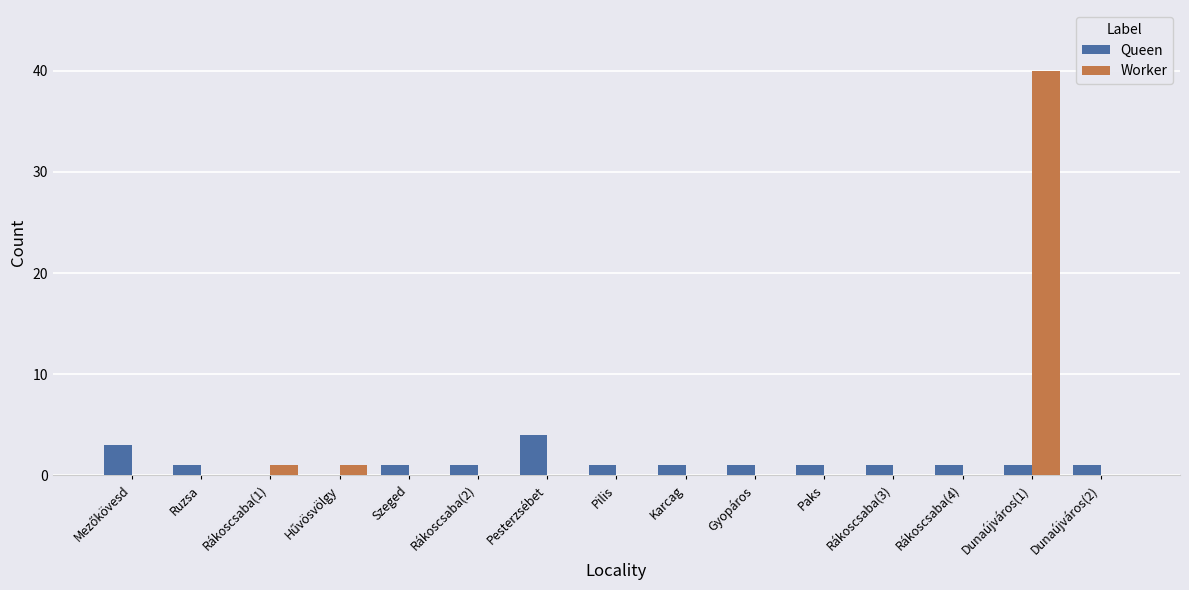

At which label does Queen reach its peak?

Pesterzsébet